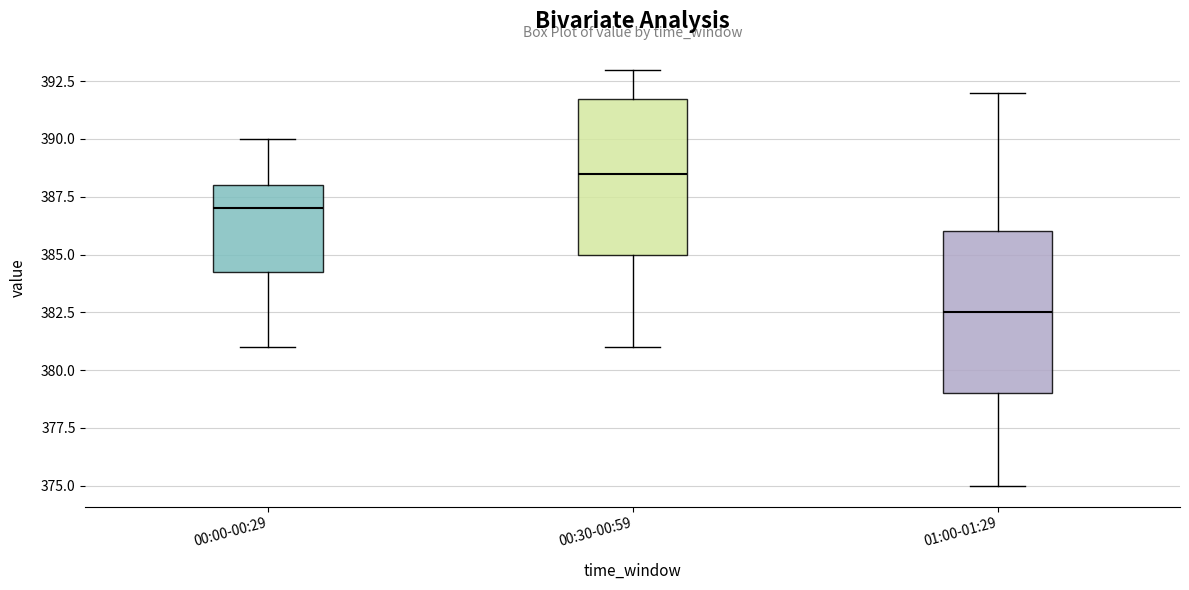

Which box has the highest median line?

00:30-00:59